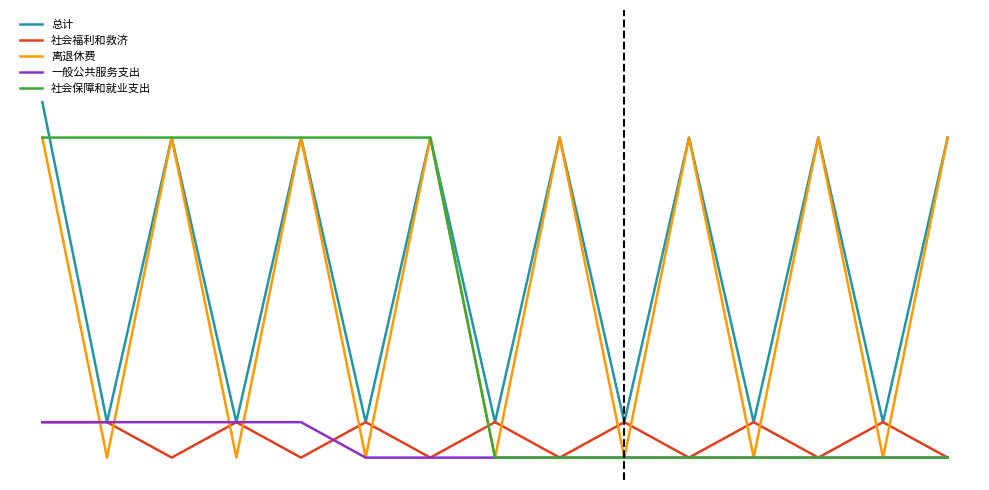

What is the value of the 总计 point at the 6th from the left?

1.6